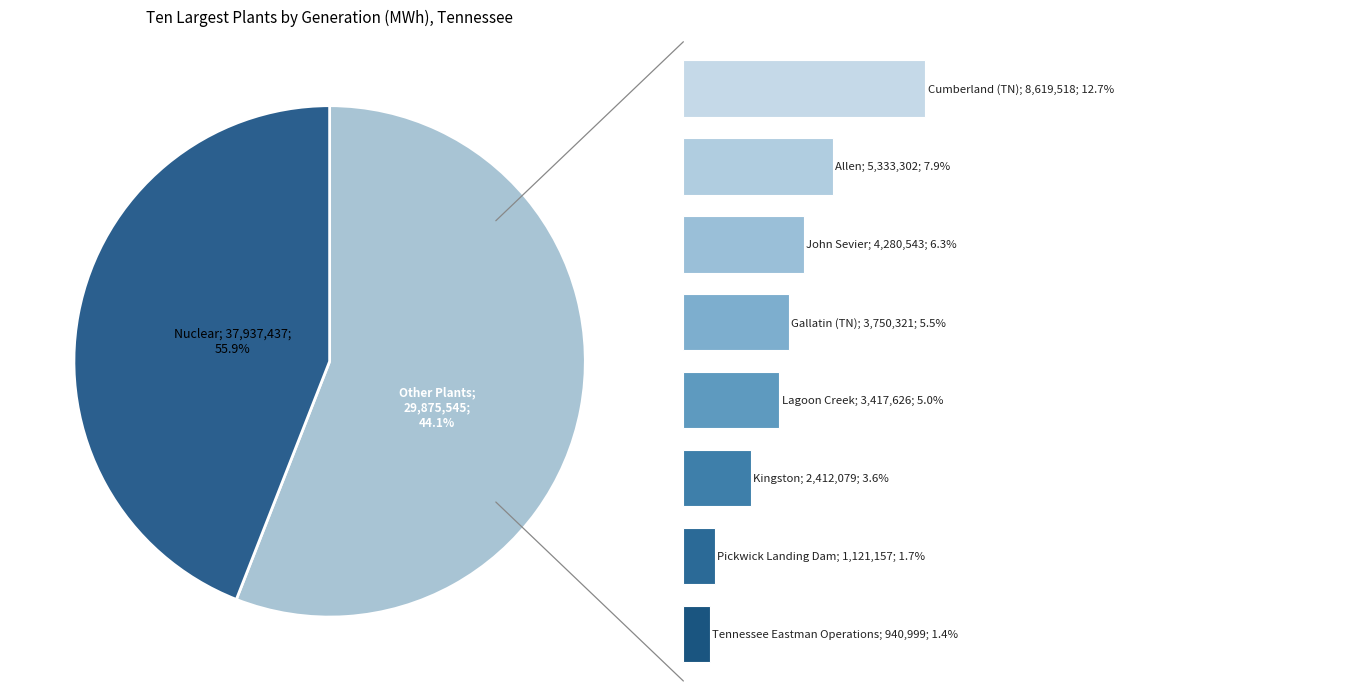

What is the smallest slice in the pie chart?

Tennessee Eastman Operations